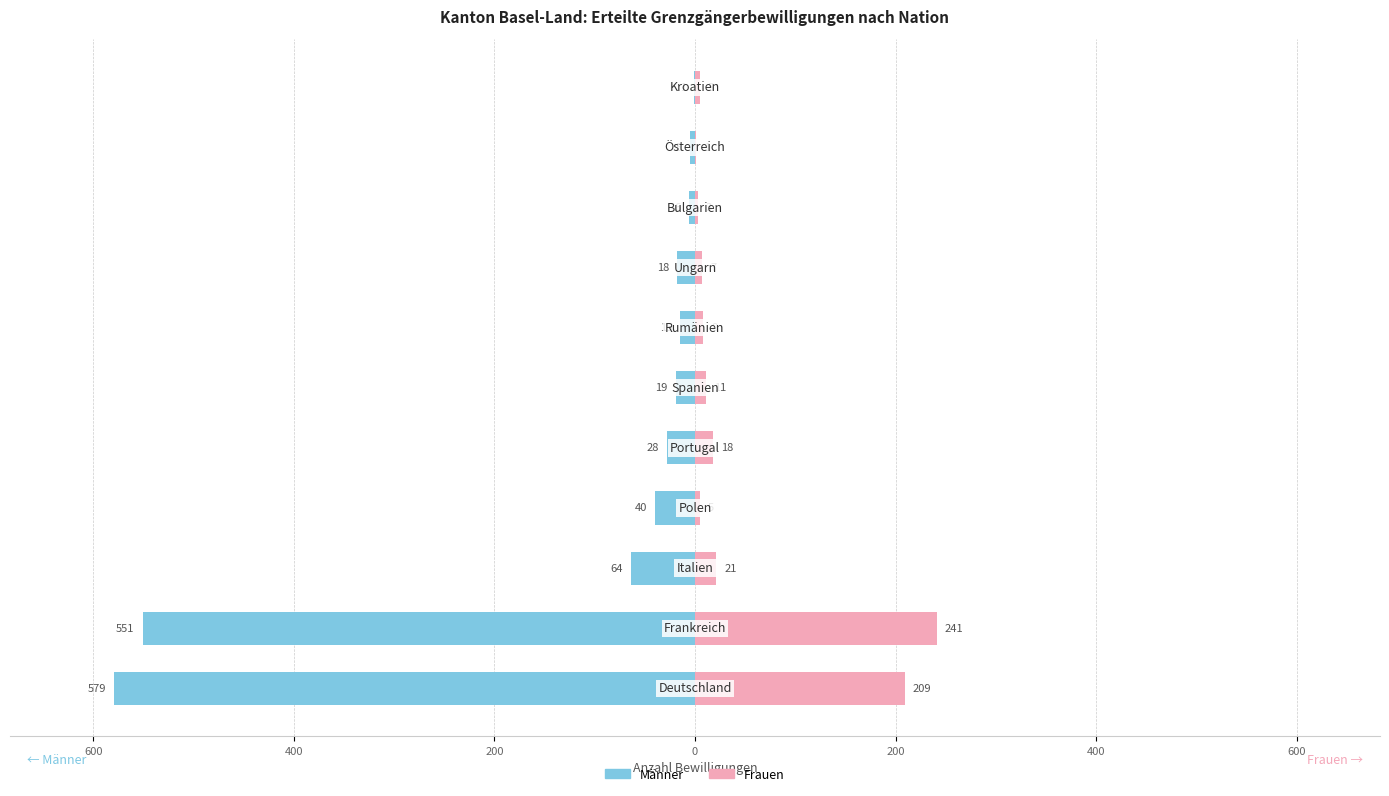

What is the difference between the second highest and second lowest values in the Männer series?

546